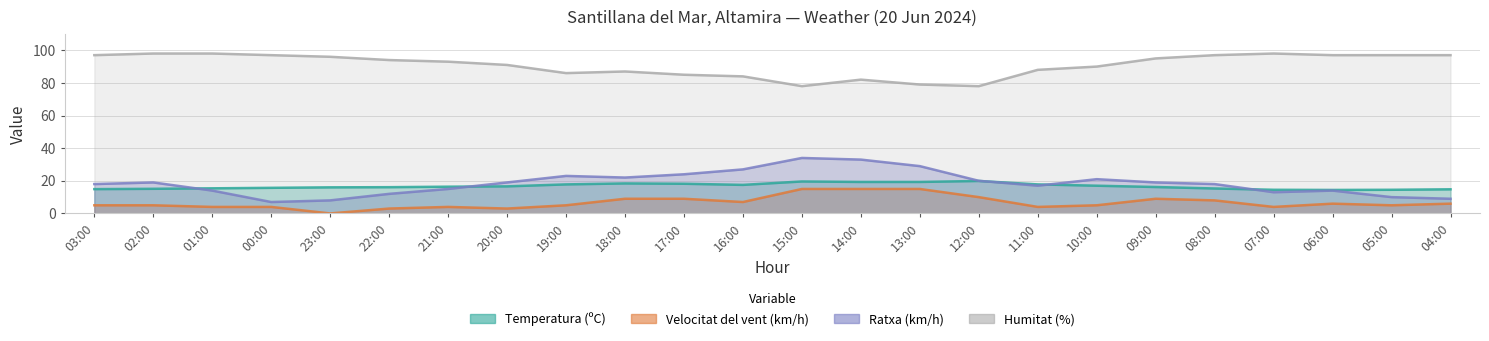

Does the chart have visible grid lines?

Yes